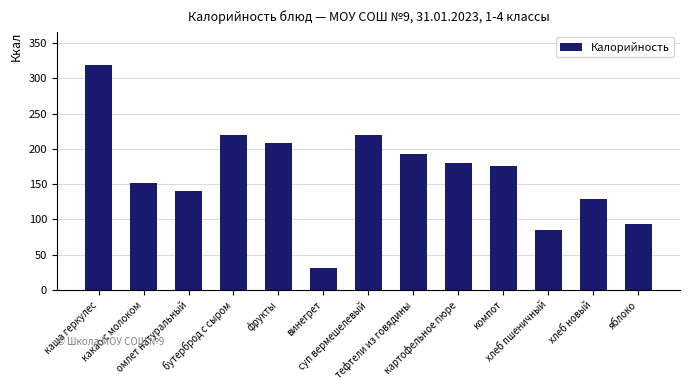

What is the approximate value at тефтели из говядины?

193.0